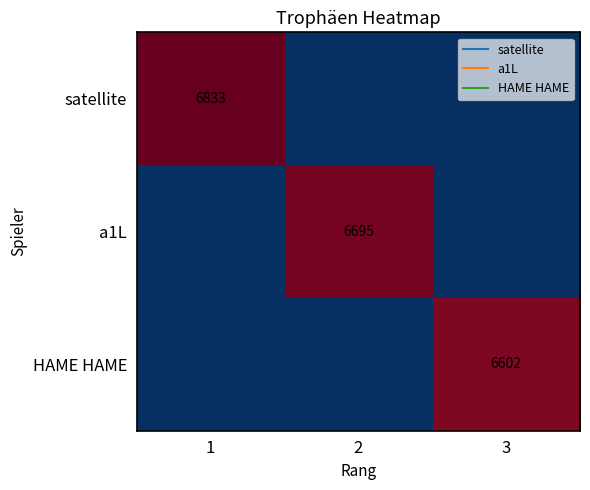

Between 1 and 2, which is larger?

1